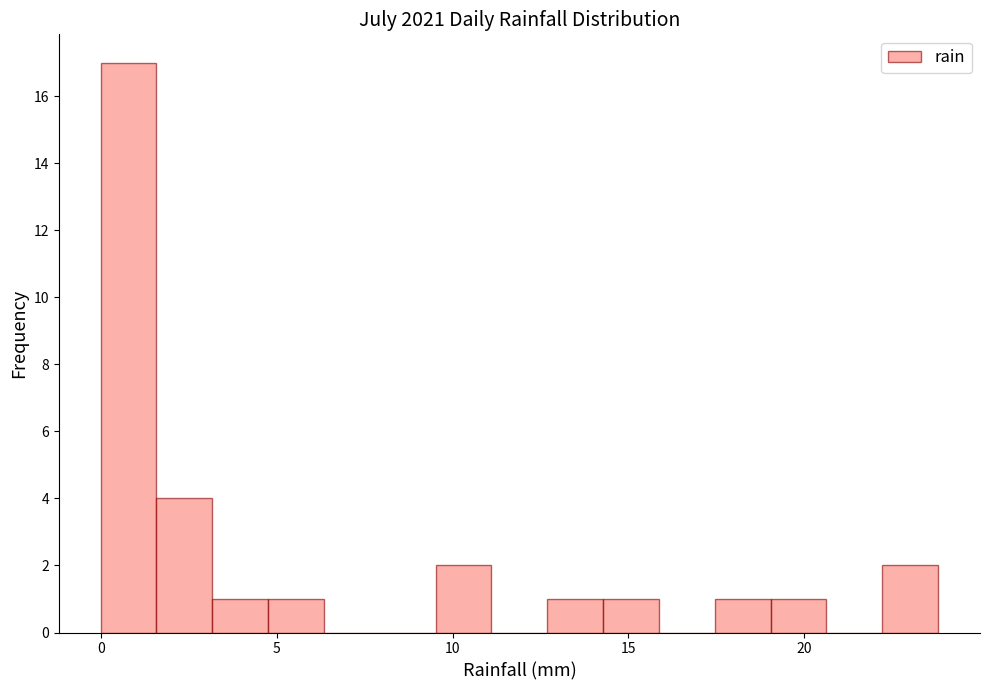

Read against the x-axis, roughly where is the centre of the tallest bar?

1.0